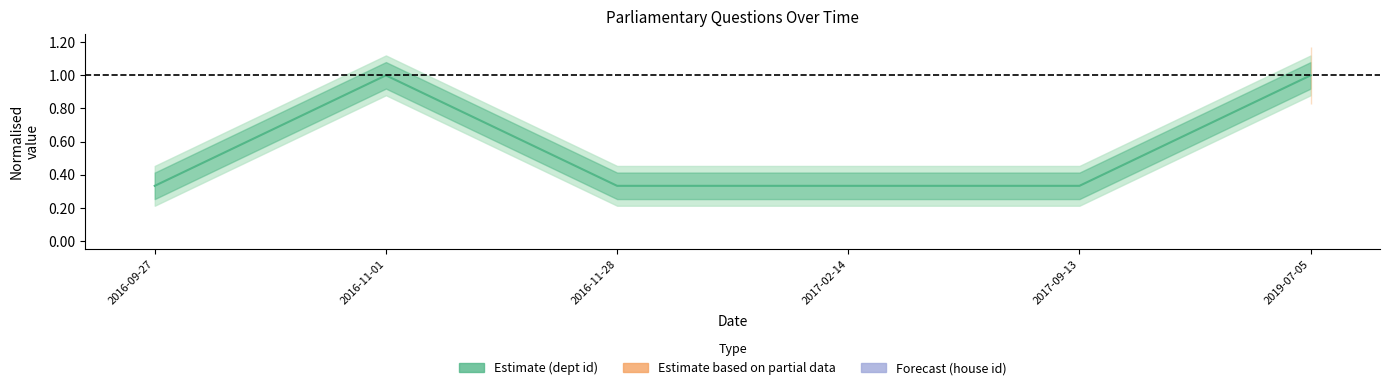

What is the value of the 3rd point from the left?

0.3